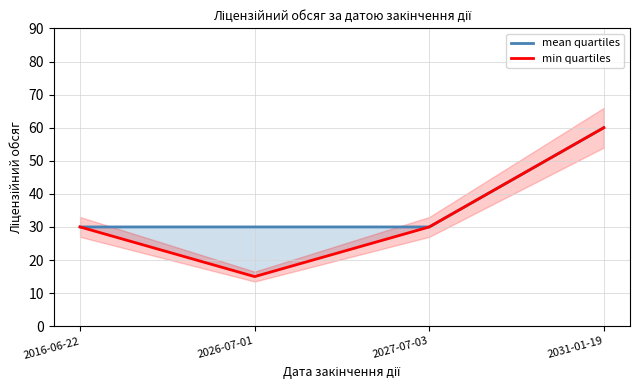

Rank the categories by mean quartiles value from lowest to highest.

2016-06-22, 2026-07-01, 2027-07-03, 2031-01-19